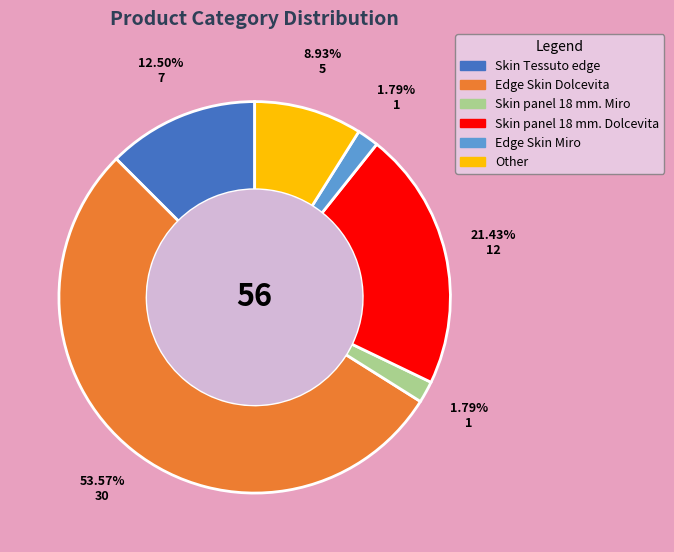

Which slice is the largest?

Edge Skin Dolcevita